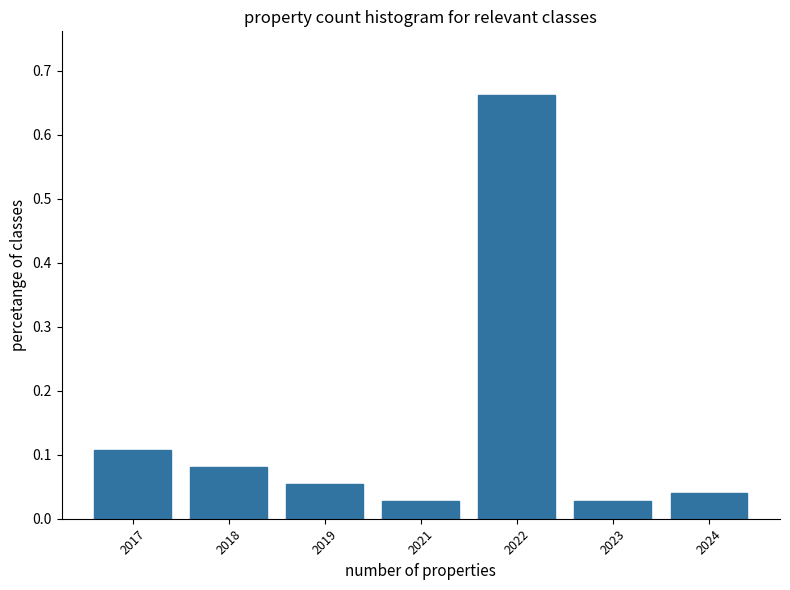

What is the sum of all values?

1.0